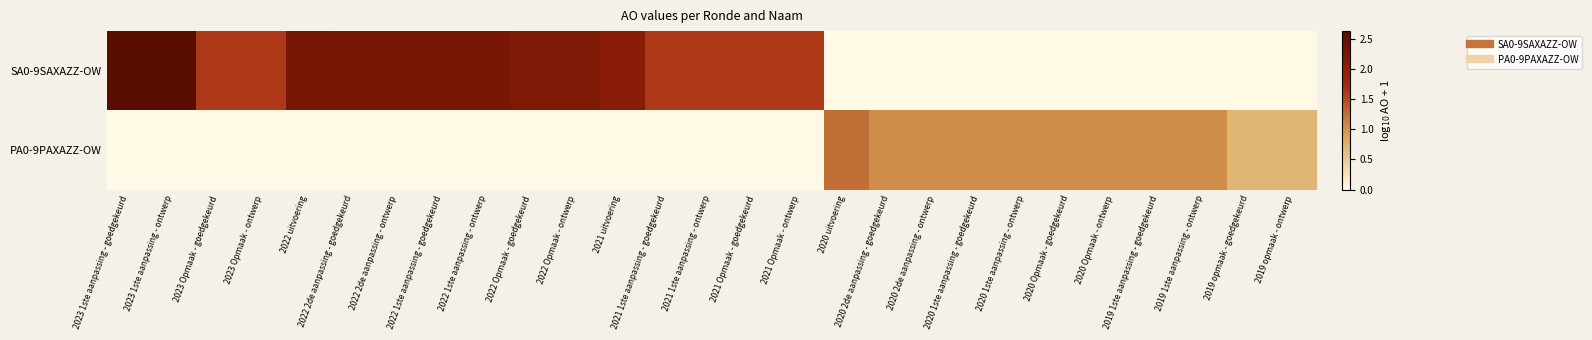

Reading right to left, extract all data points from this chart.

SA0-9SAXAZZ-OW: 2019 opmaak - ontwerp=0.0	2019 opmaak - goedgekeurd=0.0	2019 1ste aanpassing - ontwerp=0.0	2019 1ste aanpassing - goedgekeurd=0.0	2020 Opmaak - ontwerp=0.0	2020 Opmaak - goedgekeurd=0.0	2020 1ste aanpassing - ontwerp=0.0	2020 1ste aanpassing - goedgekeurd=0.0	2020 2de aanpassing - ontwerp=0.0	2020 2de aanpassing - goedgekeurd=0.0	2020 uitvoering=0.0	2021 Opmaak - ontwerp=1.6	2021 Opmaak - goedgekeurd=1.6	2021 1ste aanpassing - ontwerp=1.6	2021 1ste aanpassing - goedgekeurd=1.6	2021 uitvoering=2.1	2022 Opmaak - ontwerp=2.2	2022 Opmaak - goedgekeurd=2.2	2022 1ste aanpassing - ontwerp=2.3	2022 1ste aanpassing - goedgekeurd=2.3	2022 2de aanpassing - ontwerp=2.3	2022 2de aanpassing - goedgekeurd=2.3	2022 uitvoering=2.3	2023 Opmaak - ontwerp=1.6	2023 Opmaak - goedgekeurd=1.6	2023 1ste aanpassing - ontwerp=2.6	2023 1ste aanpassing - goedgekeurd=2.6
PA0-9PAXAZZ-OW: 2019 opmaak - ontwerp=0.7	2019 opmaak - goedgekeurd=0.7	2019 1ste aanpassing - ontwerp=1.0	2019 1ste aanpassing - goedgekeurd=1.0	2020 Opmaak - ontwerp=1.0	2020 Opmaak - goedgekeurd=1.0	2020 1ste aanpassing - ontwerp=1.0	2020 1ste aanpassing - goedgekeurd=1.0	2020 2de aanpassing - ontwerp=1.0	2020 2de aanpassing - goedgekeurd=1.0	2020 uitvoering=1.3	2021 Opmaak - ontwerp=0.0	2021 Opmaak - goedgekeurd=0.0	2021 1ste aanpassing - ontwerp=0.0	2021 1ste aanpassing - goedgekeurd=0.0	2021 uitvoering=0.0	2022 Opmaak - ontwerp=0.0	2022 Opmaak - goedgekeurd=0.0	2022 1ste aanpassing - ontwerp=0.0	2022 1ste aanpassing - goedgekeurd=0.0	2022 2de aanpassing - ontwerp=0.0	2022 2de aanpassing - goedgekeurd=0.0	2022 uitvoering=0.0	2023 Opmaak - ontwerp=0.0	2023 Opmaak - goedgekeurd=0.0	2023 1ste aanpassing - ontwerp=0.0	2023 1ste aanpassing - goedgekeurd=0.0